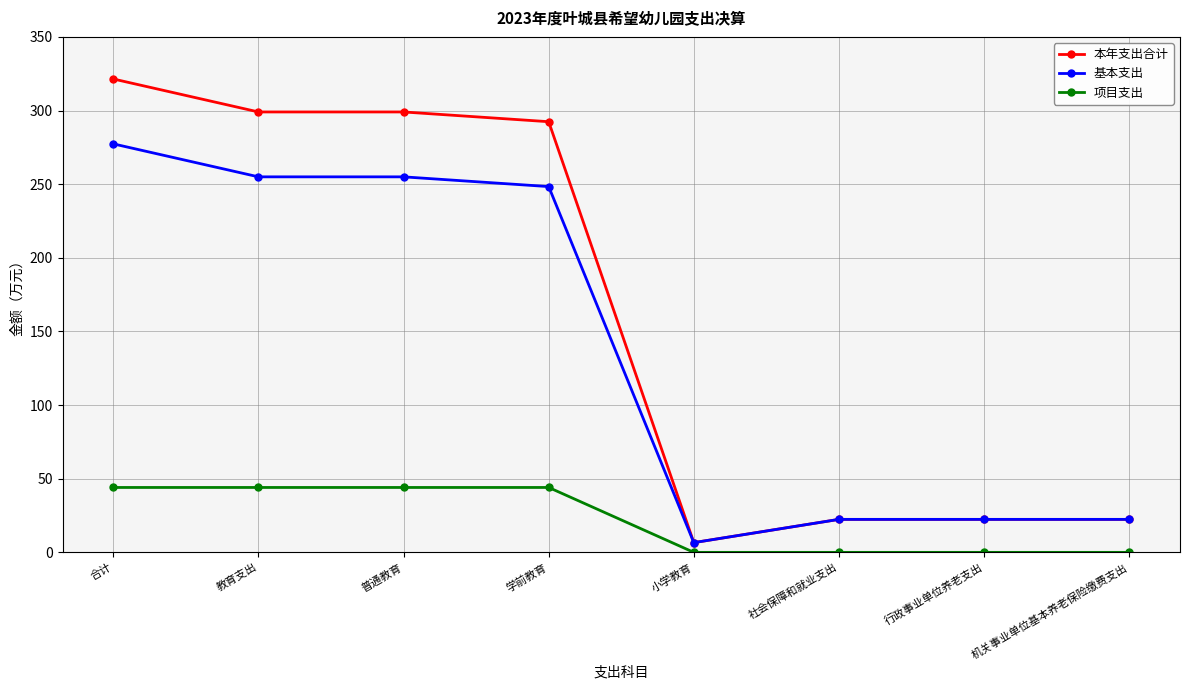

Rank the series by their average value, from lowest to highest.

项目支出, 基本支出, 本年支出合计